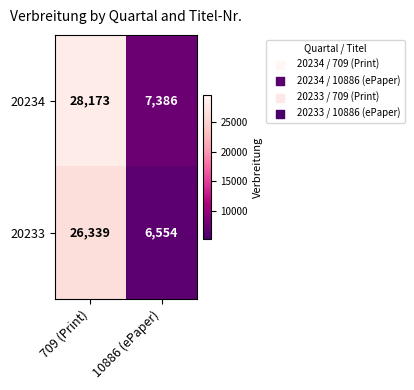

Reading left to right, extract all data points from this chart.

20234: 28173	7386
20233: 26339	6554